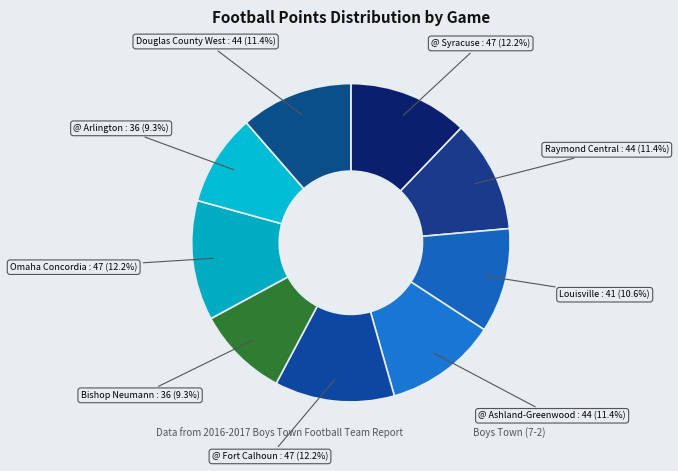

True or false: @ Fort Calhoun accounts for 5% of the total.

False